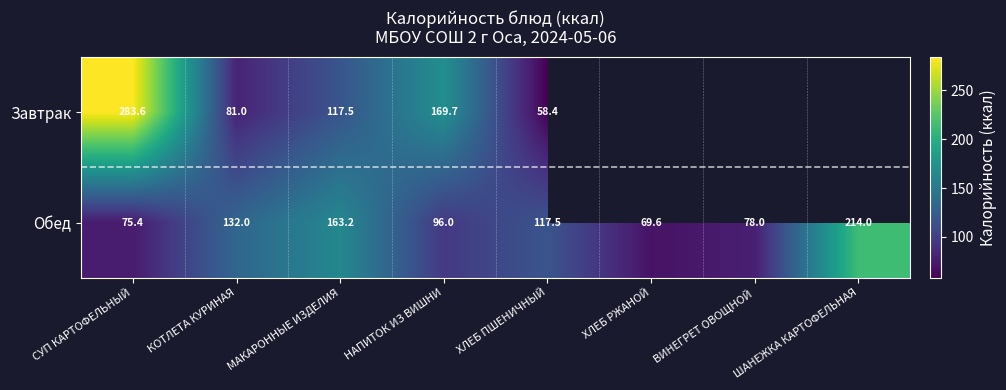

How many series are shown in this chart?

2